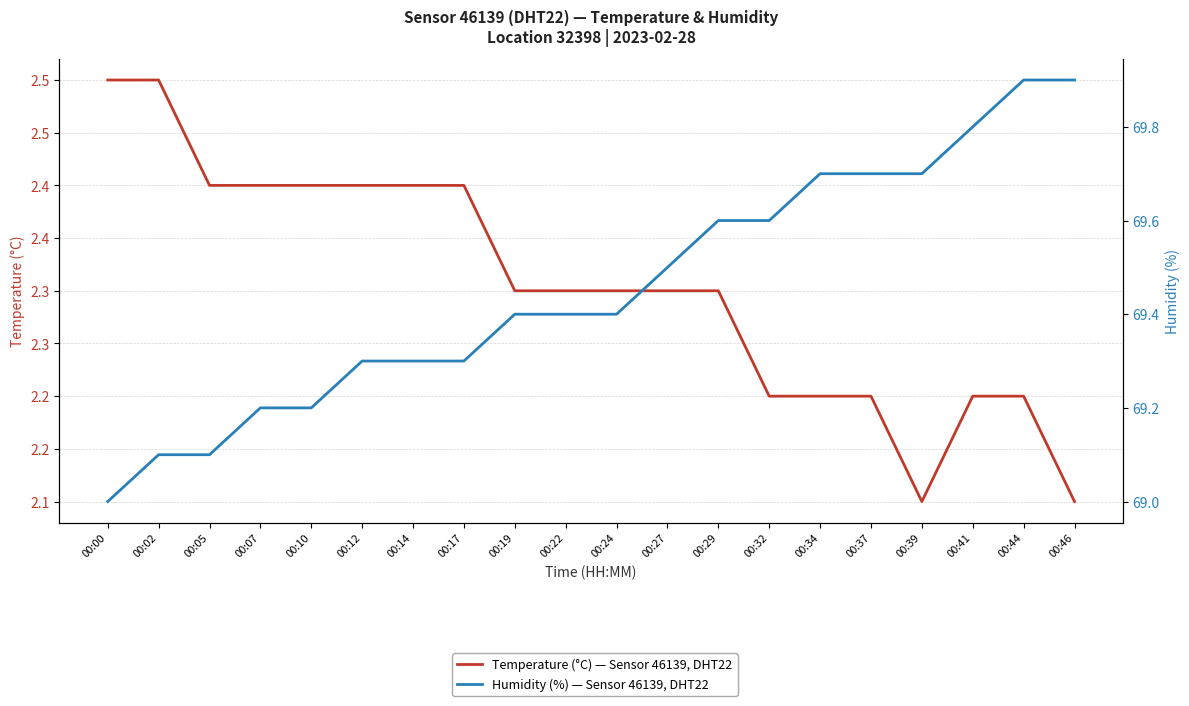

What is the total value across all series at 00:41?

72.0